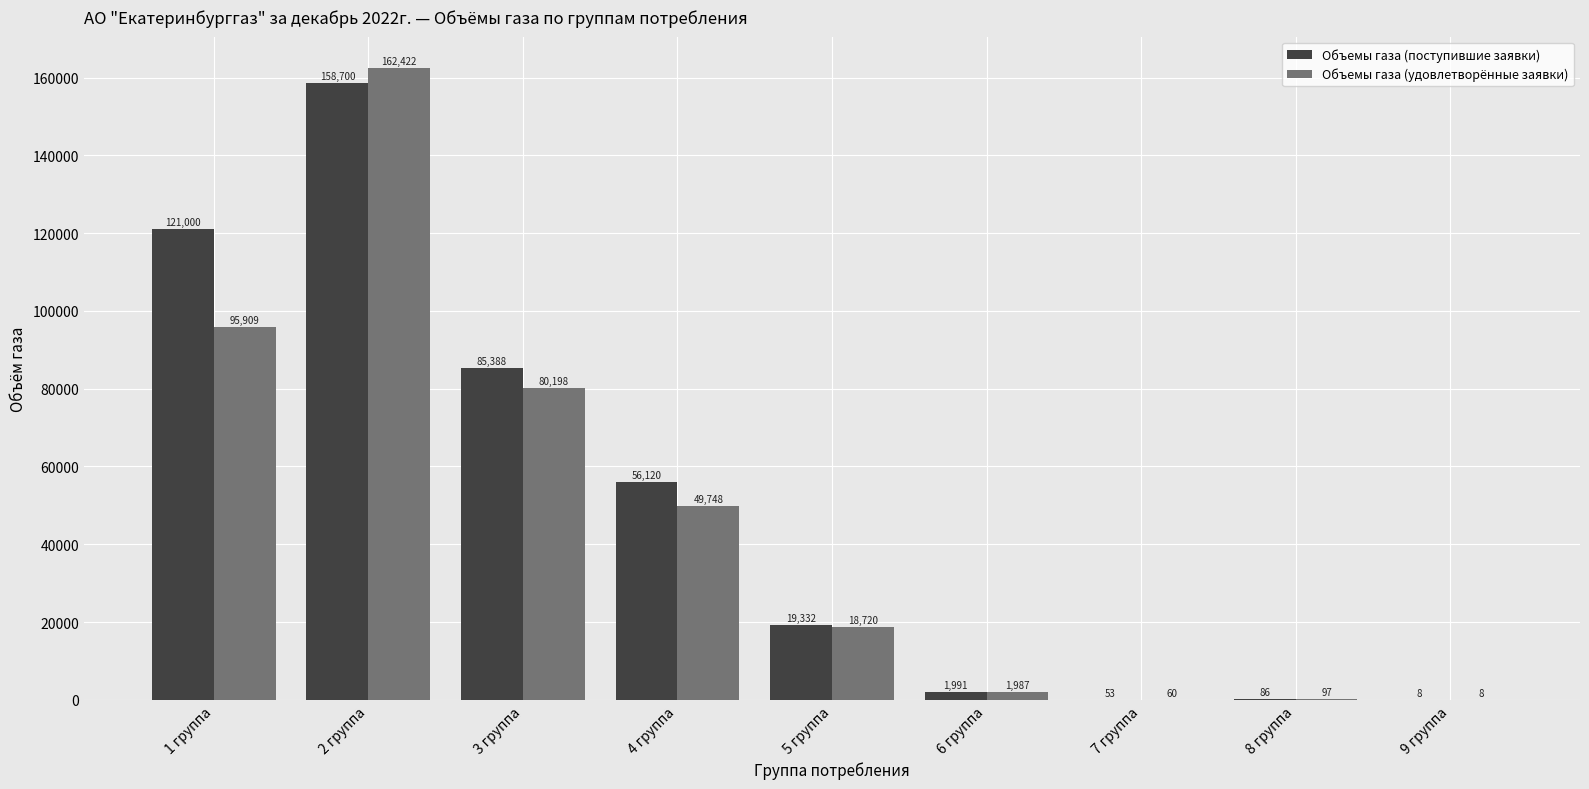

What is the highest value of the Объемы газа (удовлетворённые заявки) series?

162422.0